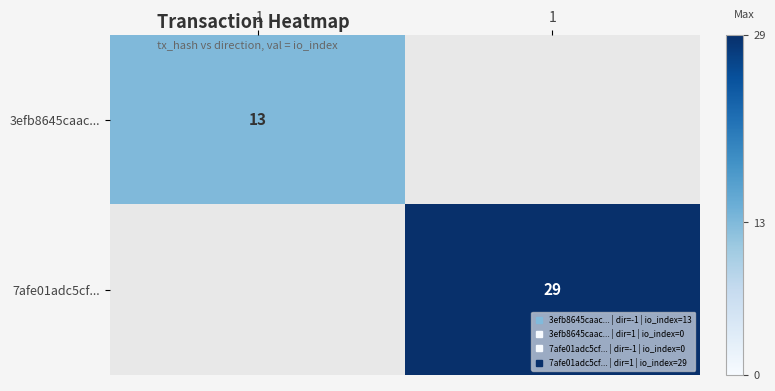

What is the minimum value shown in the chart?

13.0